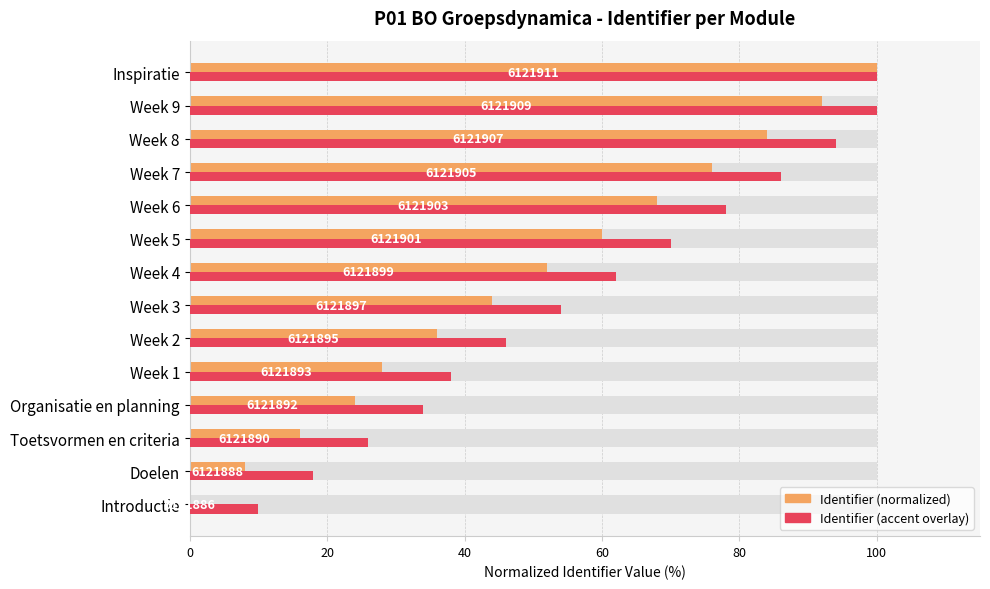

Which series has the largest range (max minus min)?

Identifier (normalized)